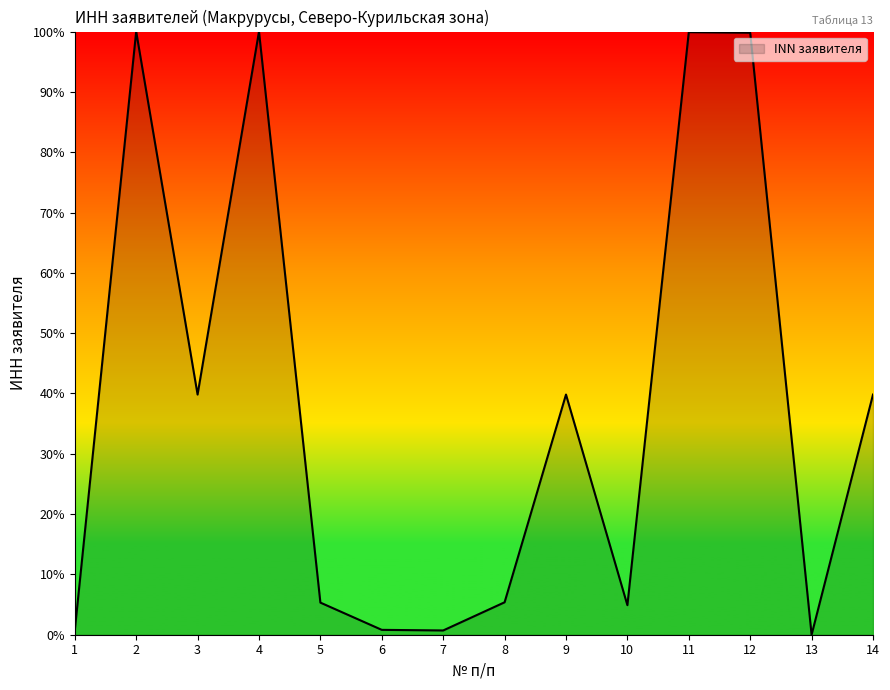

True or false: the data shows 4.9 at 10.

True